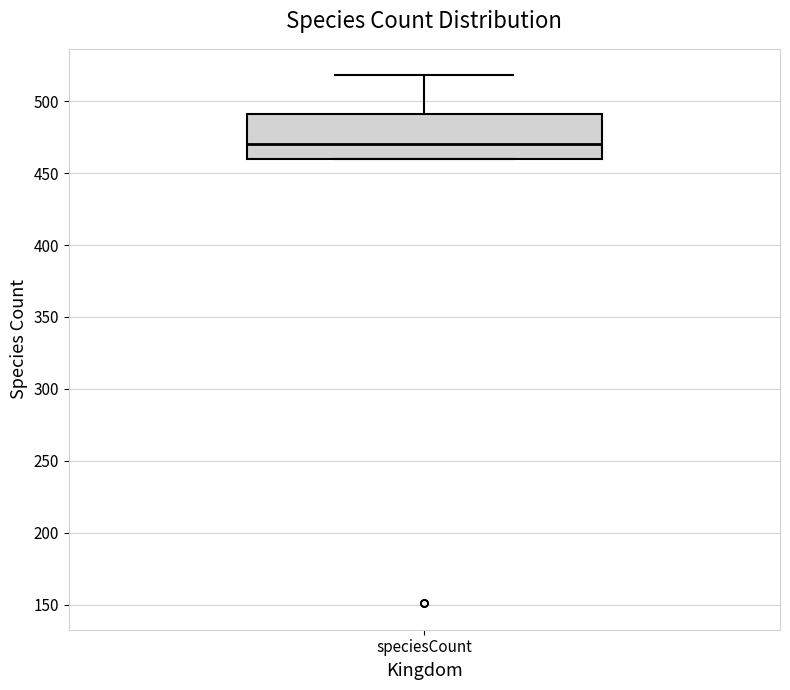

Where is the lower edge of the box for speciesCount on the y-axis? The values are not printed on the chart, so give them approximately, as read against the axis.

460